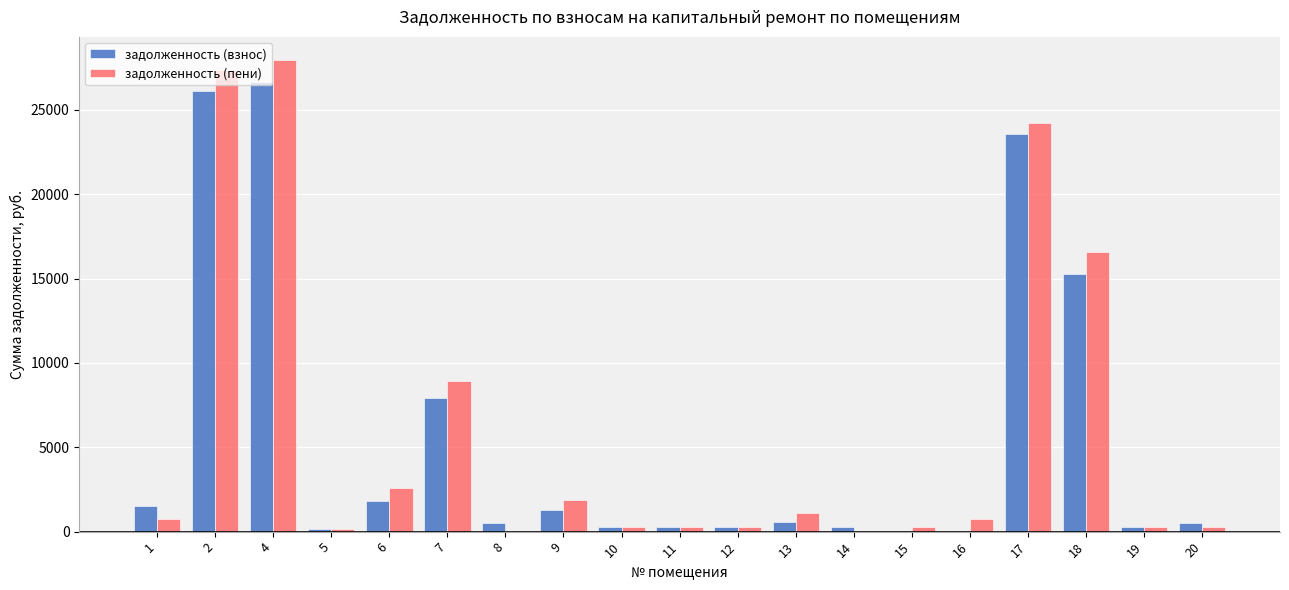

The value of задолженность (взнос) at 17 is 6066.0. True or false?

False